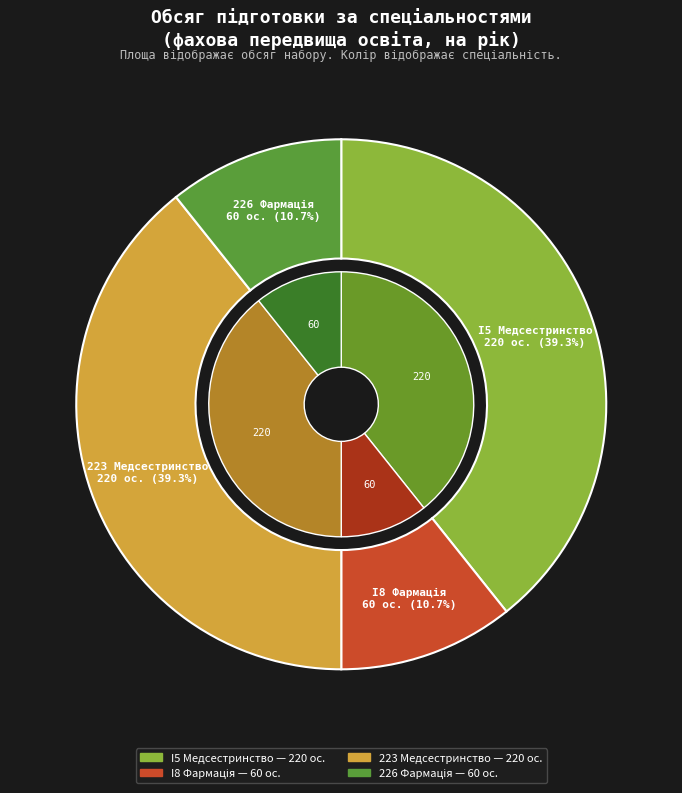

Which category has the biggest portion of the pie?

I5 Медсестринство